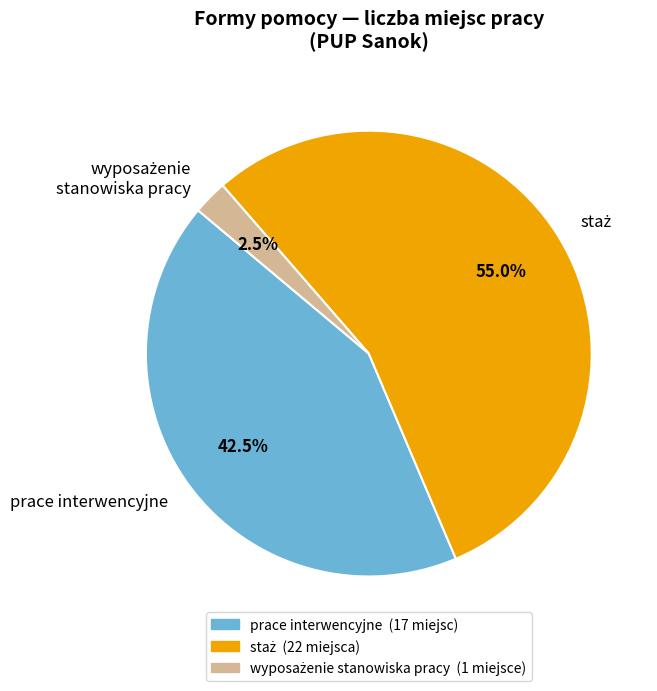

To the nearest percent, what is the average slice percentage?

33%